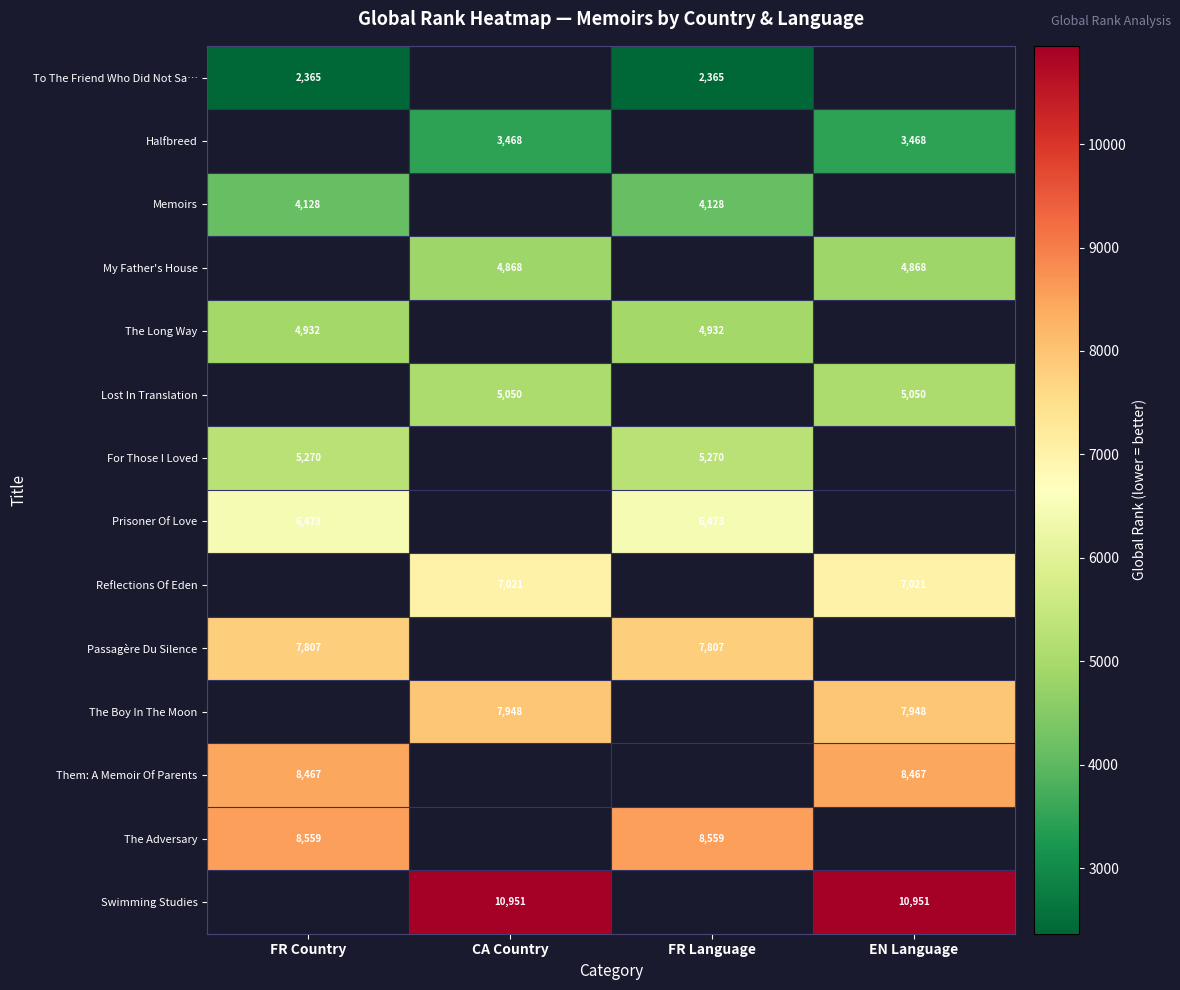

The My Father's House series shows 4868 at EN Language. True or false?

True